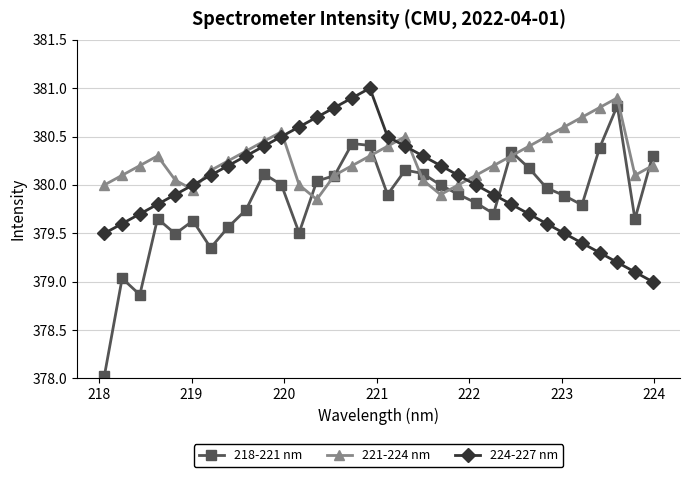

Does the chart display data point markers on the line(s)?

Yes